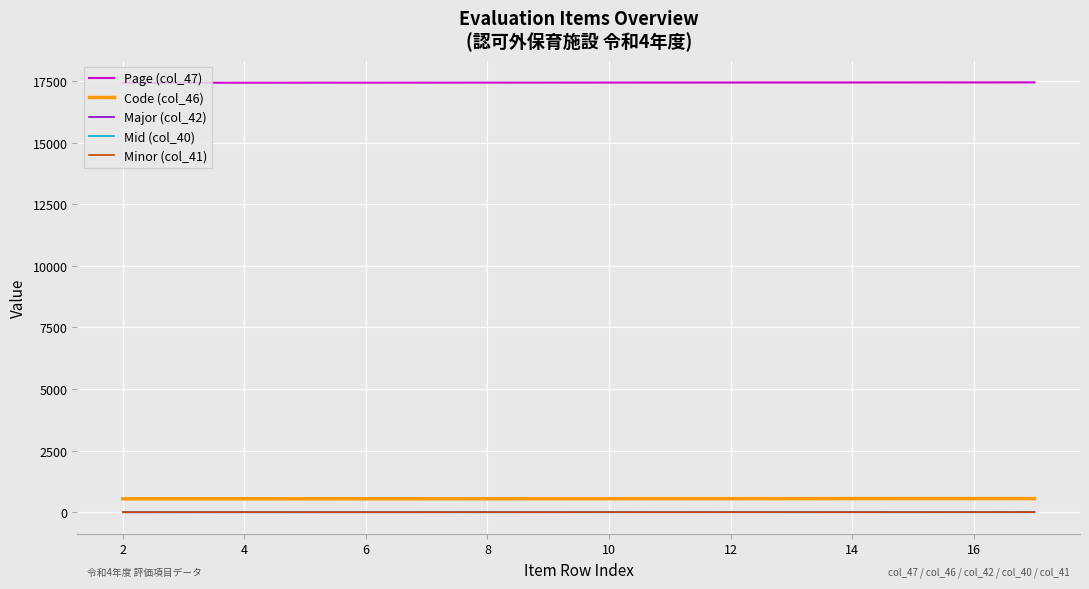

True or false: Code (col_46) and Mid (col_40) cross at least once.

False